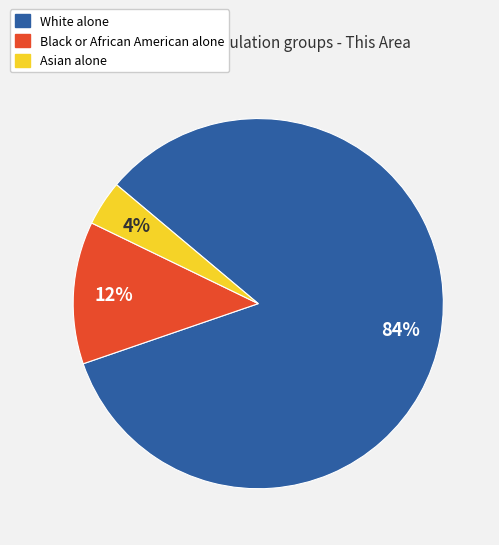

How many segments does this pie chart have?

3